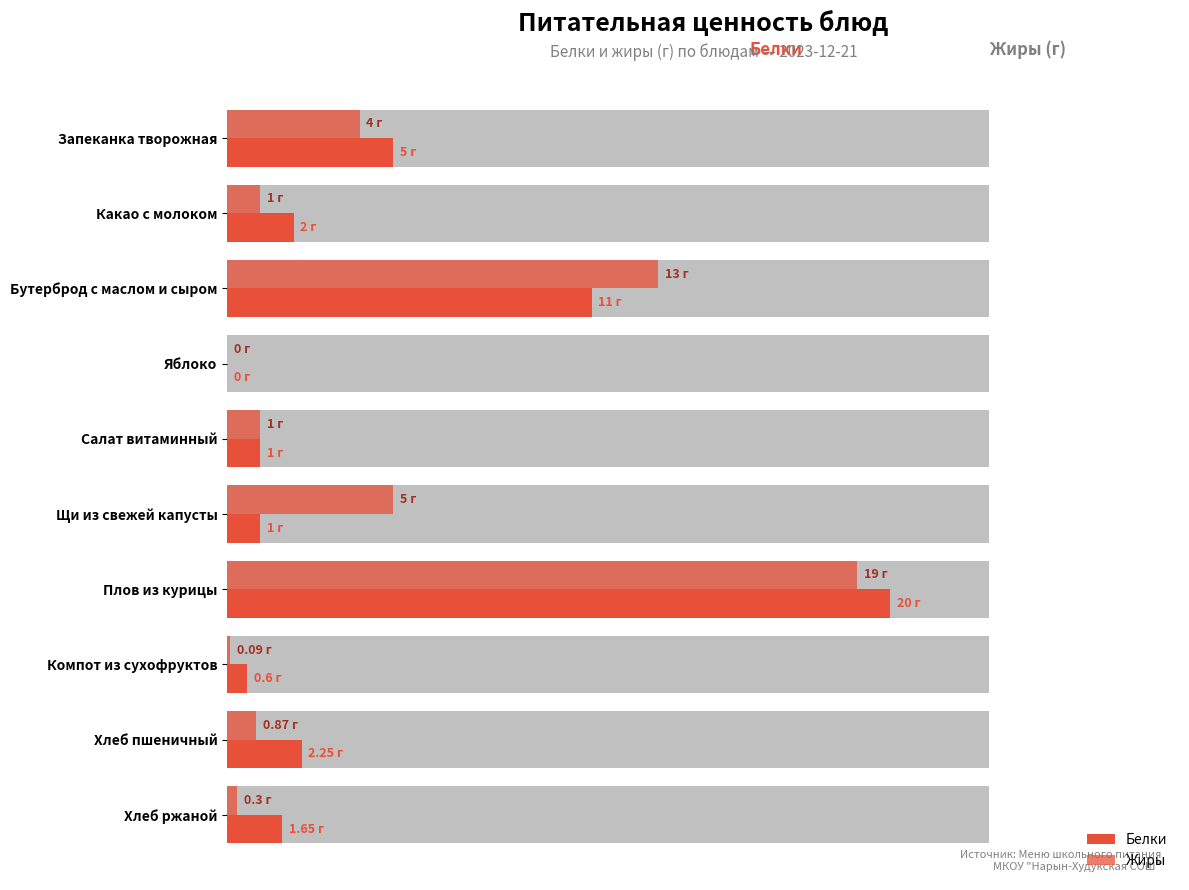

The value of Жиры at Запеканка творожная is 2.0. True or false?

False